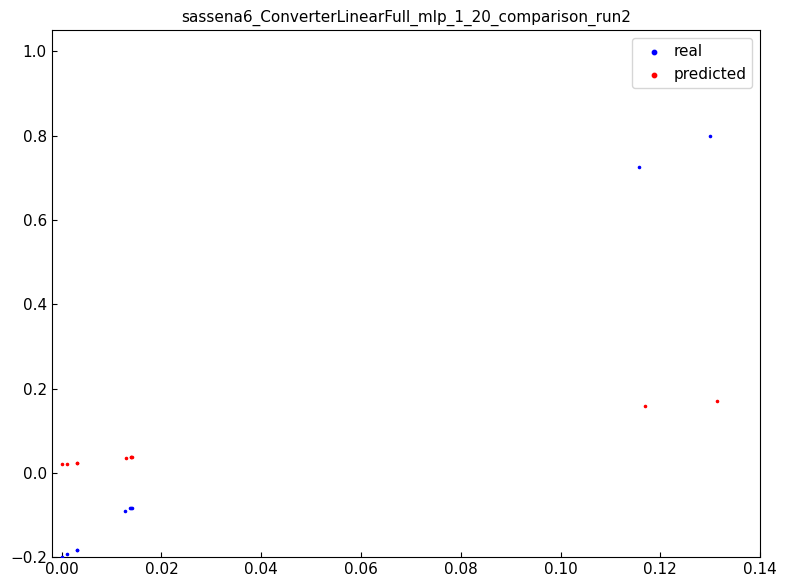

Which series reaches the maximum Y coordinate?

real